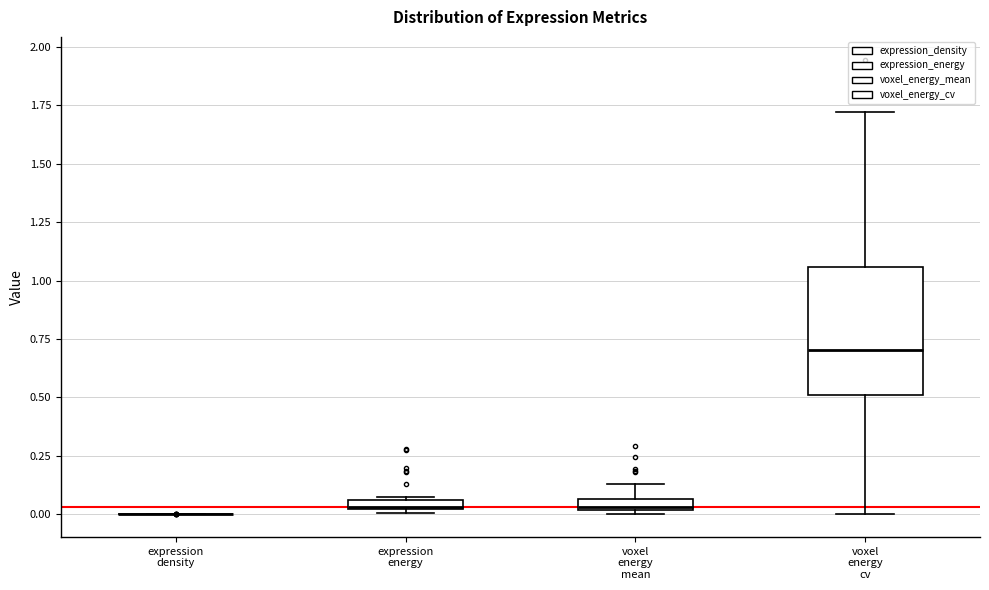

Comparing the boxes themselves (not the whiskers), which one is the tallest?

voxel energy cv